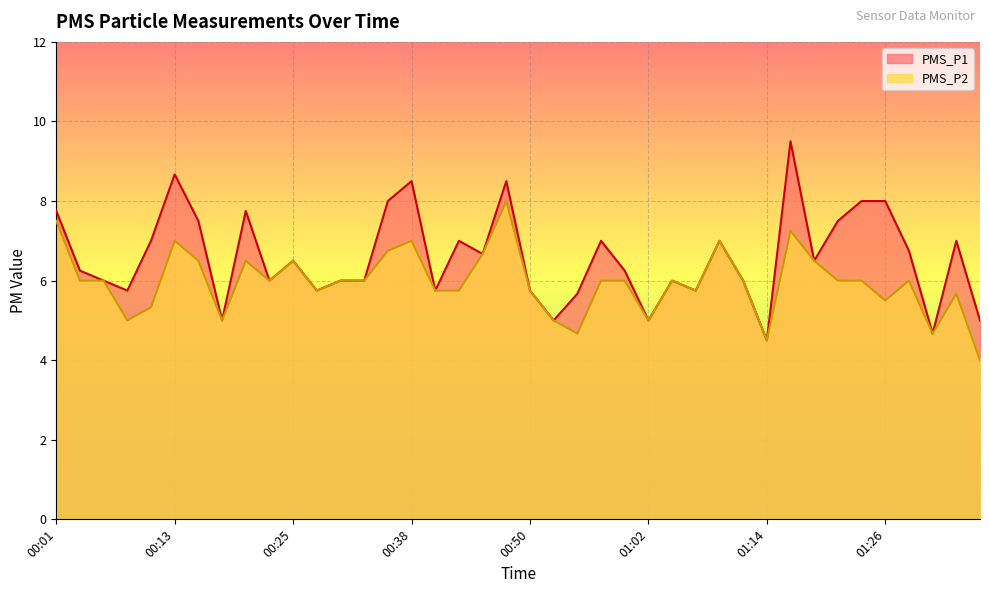

Reading right to left, what are all the values shown in this chart?

PMS_P1: 5.0	7.0	4.7	6.8	8.0	8.0	7.5	6.5	9.5	4.5	6.0	7.0	5.8	6.0	5.0	6.2	7.0	5.7	5.0	5.8	8.5	6.7	7.0	5.8	8.5	8.0	6.0	6.0	5.8	6.5	6.0	7.8	5.0	7.5	8.7	7.0	5.8	6.0	6.2	7.8
PMS_P2: 4.0	5.7	4.7	6.0	5.5	6.0	6.0	6.5	7.2	4.5	6.0	7.0	5.8	6.0	5.0	6.0	6.0	4.7	5.0	5.8	8.0	6.7	5.8	5.8	7.0	6.8	6.0	6.0	5.8	6.5	6.0	6.5	5.0	6.5	7.0	5.3	5.0	6.0	6.0	7.5